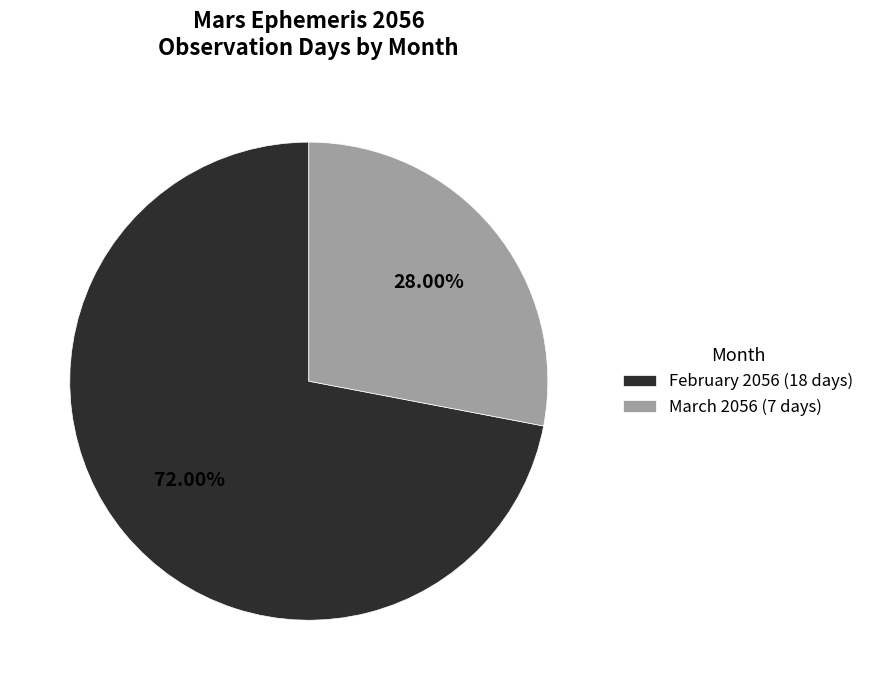

Which has a higher value, March 2056 (7 days) or February 2056 (18 days)?

February 2056 (18 days)